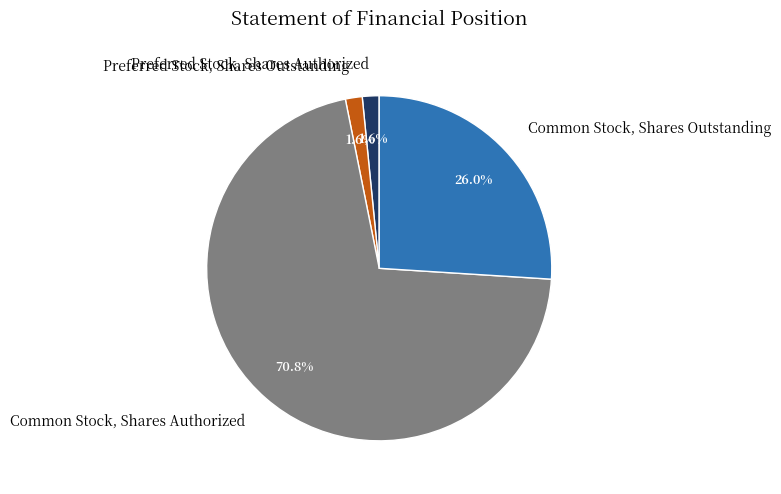

Combined, what portion of the pie is Common Stock, Shares Authorized and Preferred Stock, Shares Outstanding?

72.4%